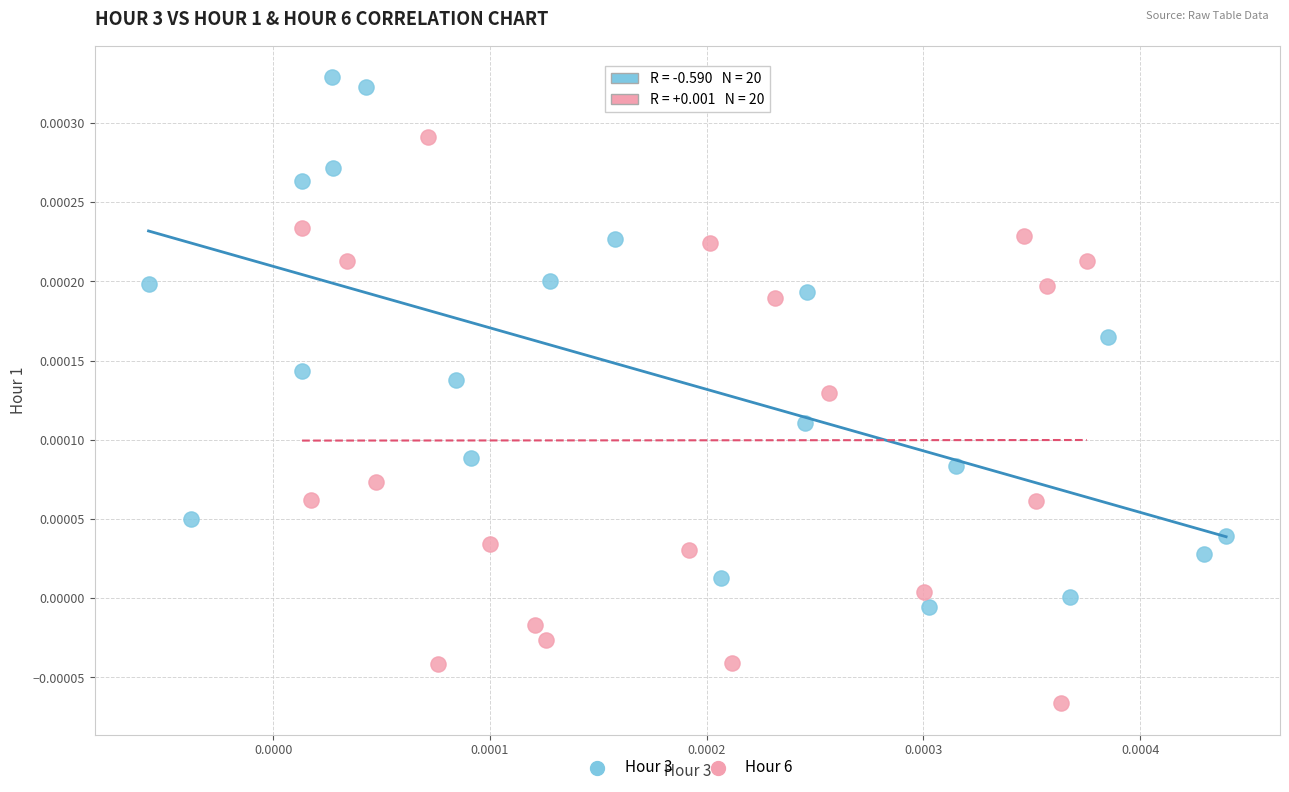

Which series contains the lowest Y value?

Hour 6